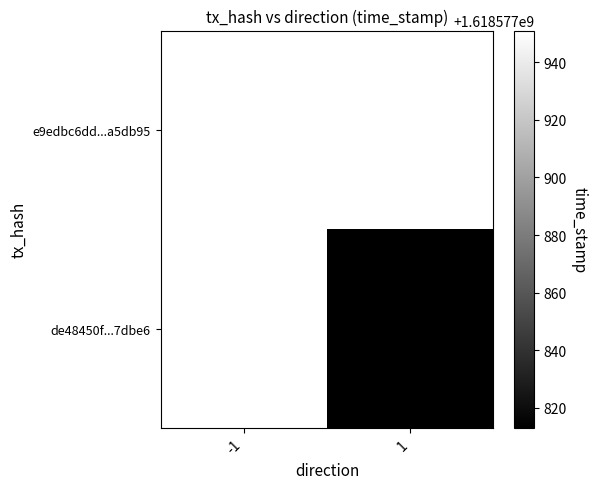

Which has a higher value, direction or time_stamp?

time_stamp